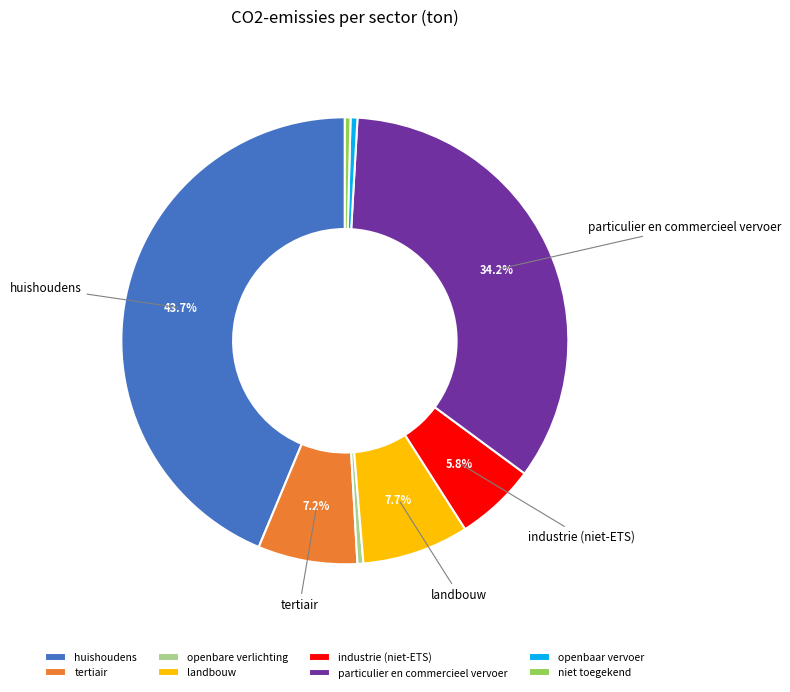

Which category has the biggest portion of the pie?

huishoudens